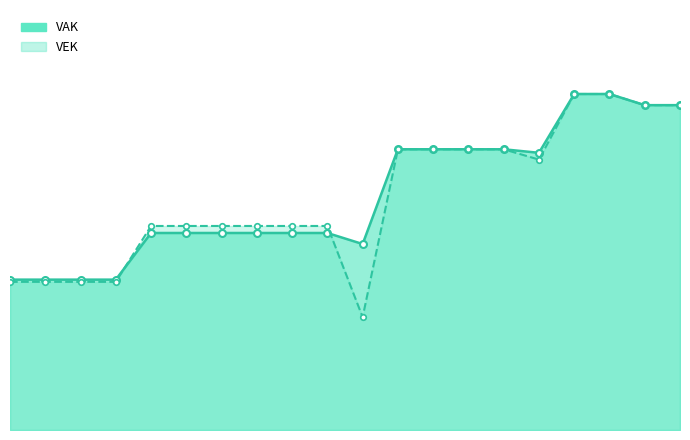

At which label is VEK line closest to 4064?

4